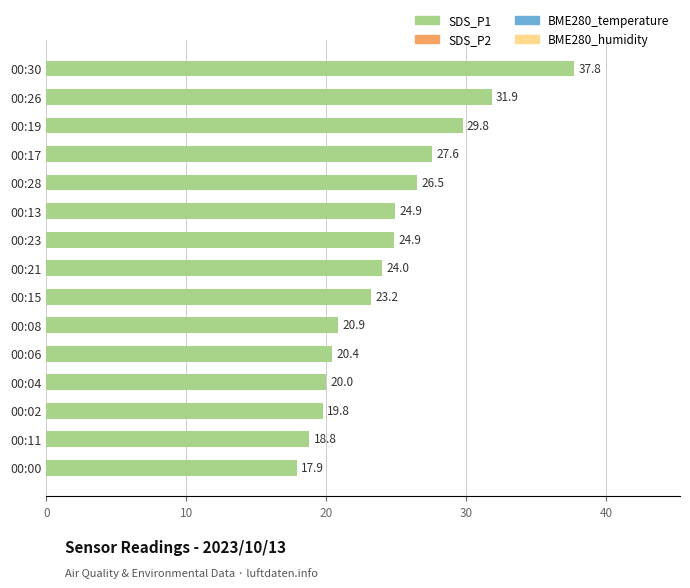

What is the ratio of the value at 00:19 to the value at 00:28?

1.1